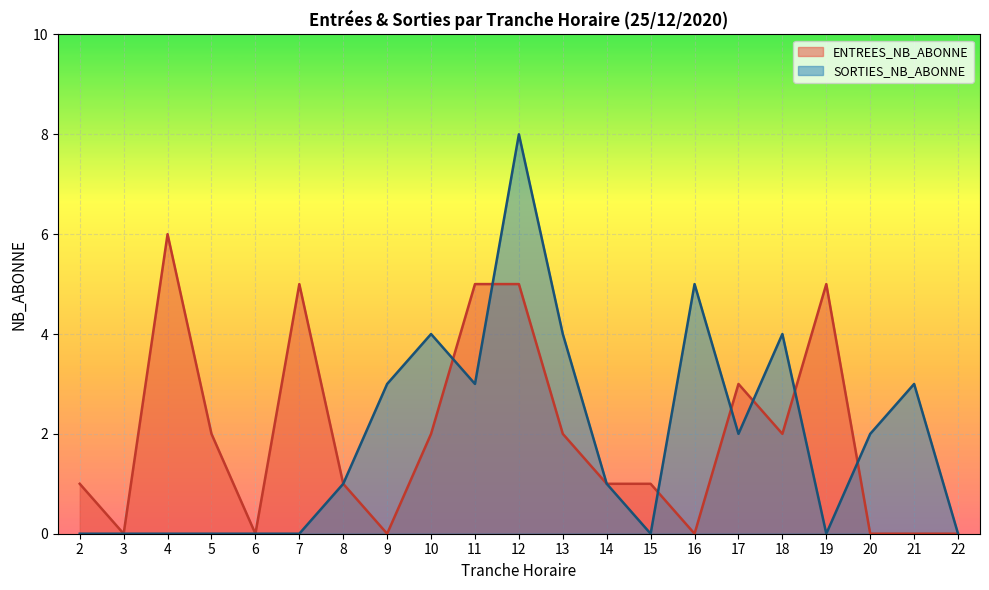

At 12, list the series in order from largest to smallest.

SORTIES_NB_ABONNE, ENTREES_NB_ABONNE